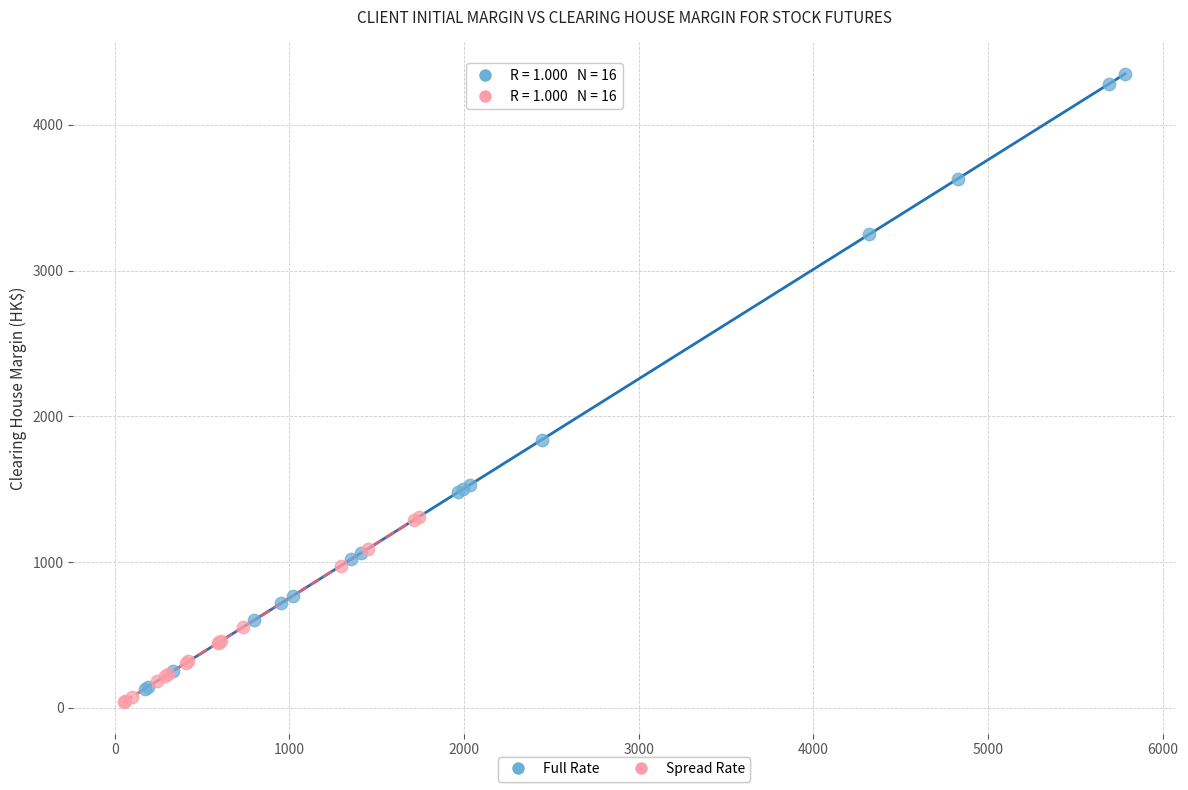

What are all the series names shown in the legend?

Full Rate, Spread Rate